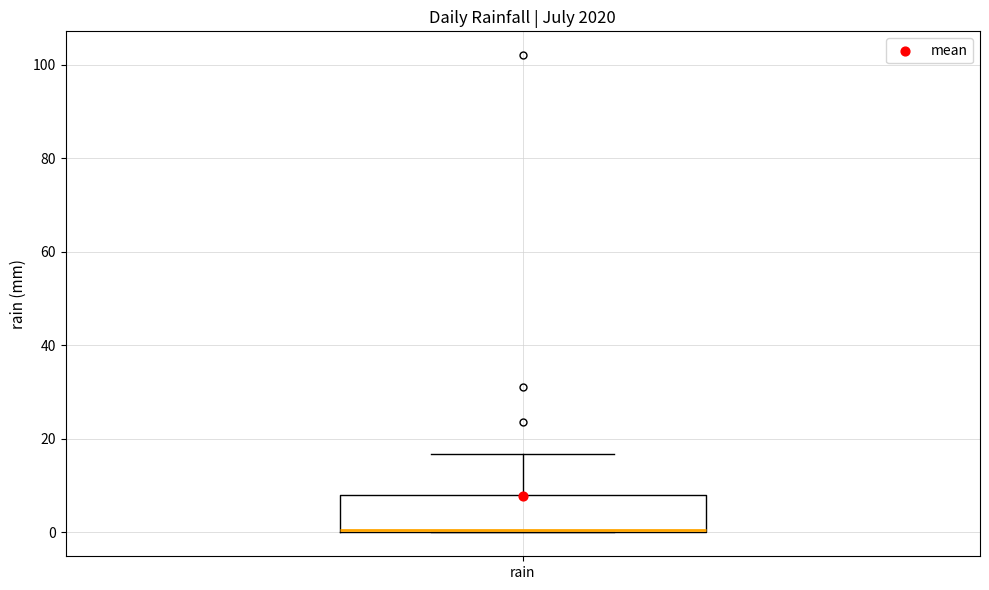

Where does the upper whisker of the box for rain end on the y-axis? The values are not printed on the chart, so give them approximately, as read against the axis.

16